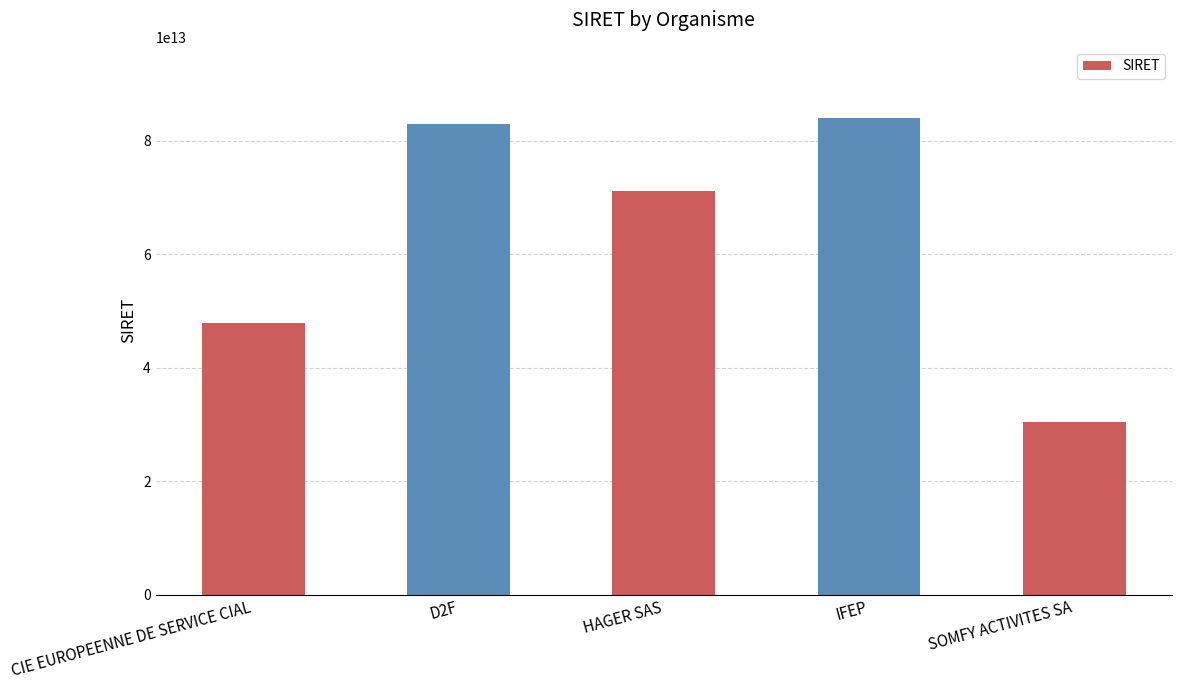

What is the label of the 1st bar from the right?

SOMFY ACTIVITES SA